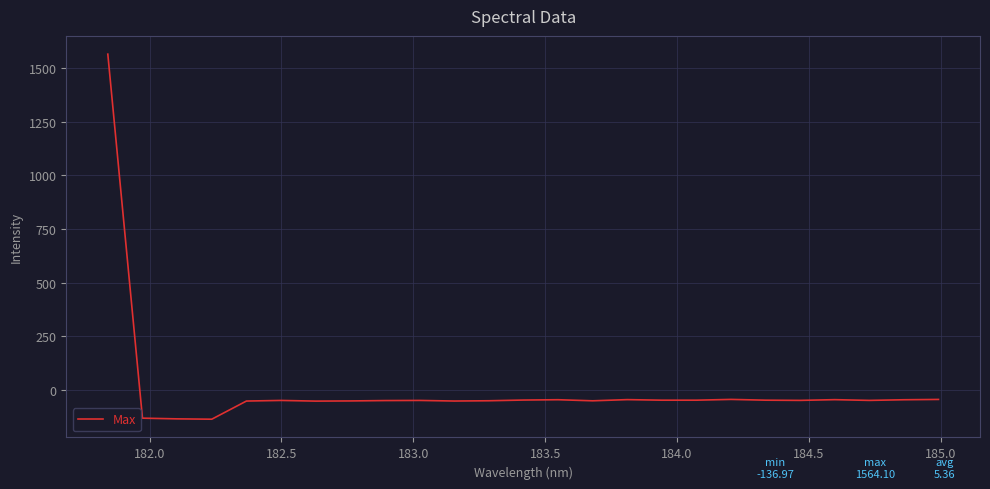

What is the difference between the maximum and minimum values?

1701.1